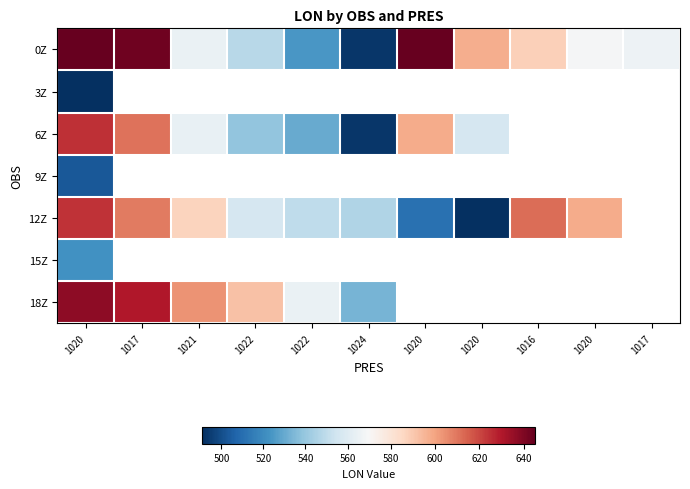

At how many categories does at least one series exceed 561?

10